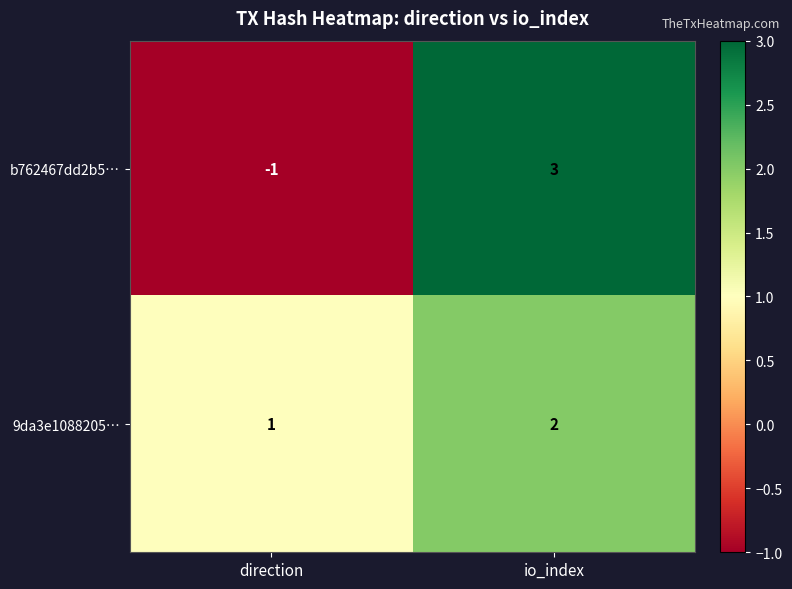

Reading right to left, what are all the values shown in this chart?

b762467dd2b5…: 3	-1
9da3e1088205…: 2	1